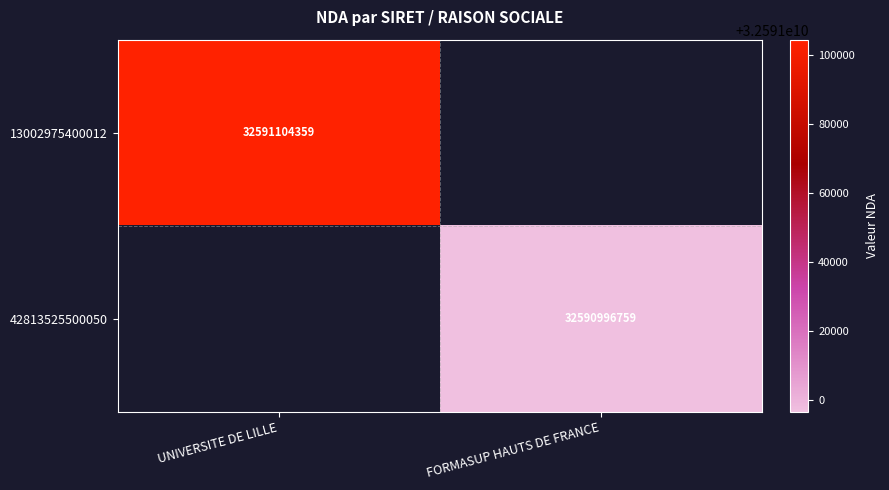

The value of 42813525500050 at FORMASUP HAUTS DE FRANCE is 32590996759. True or false?

True